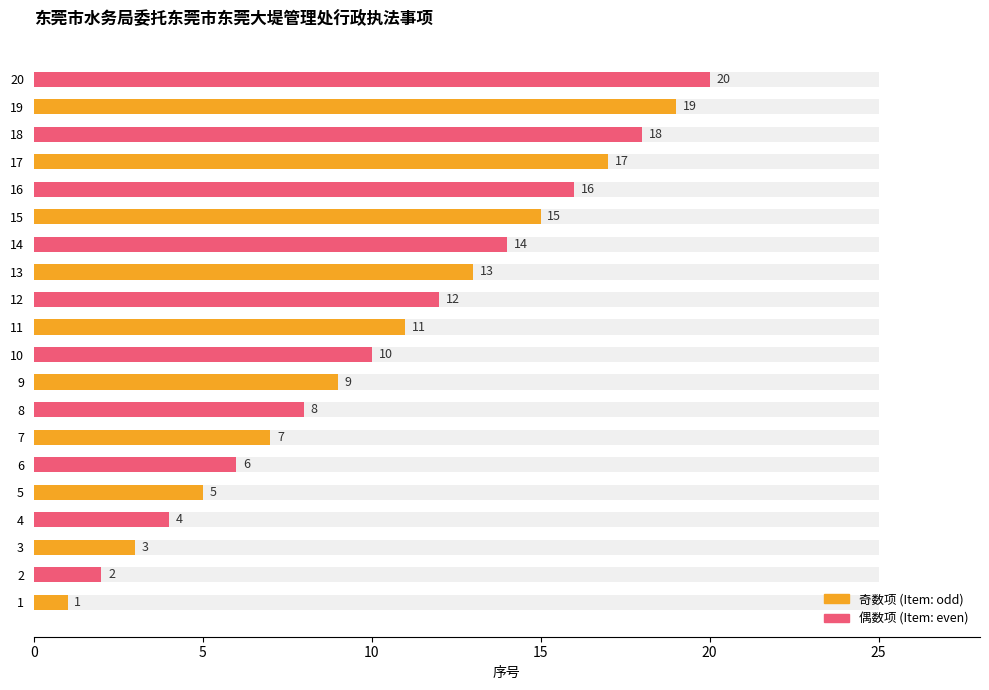

How many values in the 奇数项 (Item: odd) series are below 11?

5